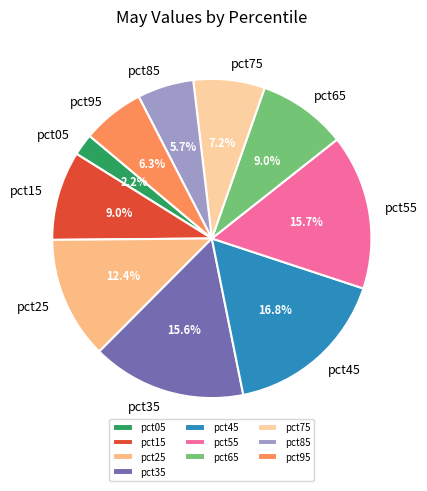

How many segments does this pie chart have?

10